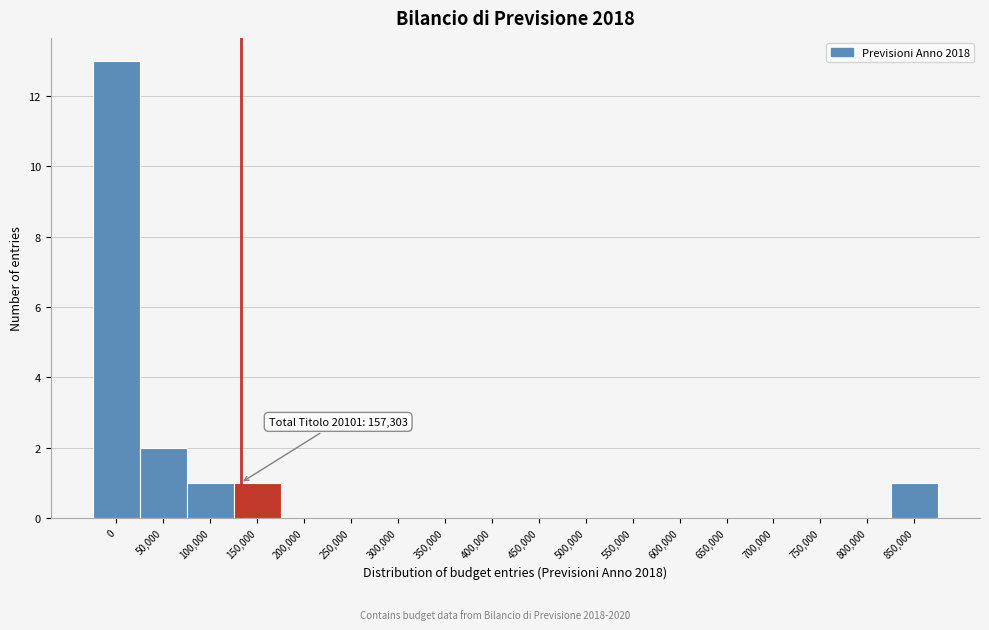

Reading left to right, list all the values displayed in this chart.

0=13	50,000=2	100,000=1	150,000=1	200,000=0	250,000=0	300,000=0	350,000=0	400,000=0	450,000=0	500,000=0	550,000=0	600,000=0	650,000=0	700,000=0	750,000=0	800,000=0	850,000=1